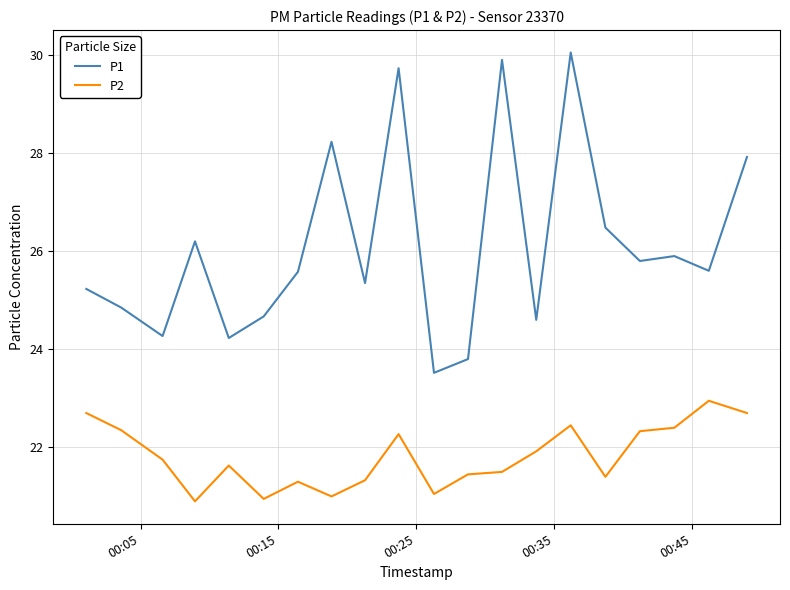

True or false: P2 and P1 cross at least once.

False